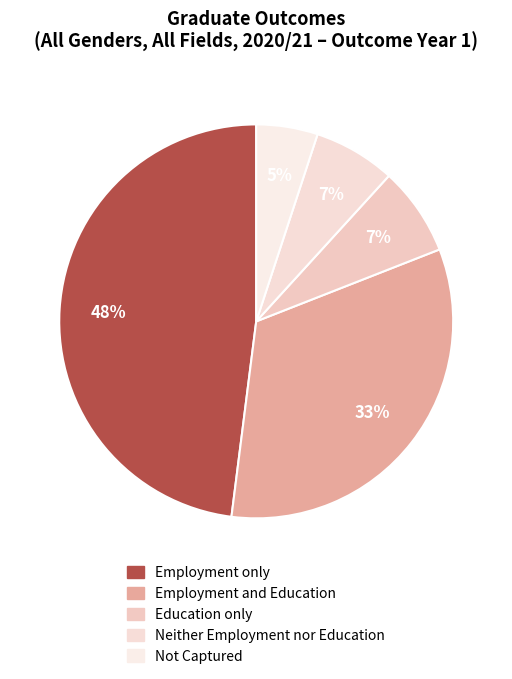

True or false: Employment only accounts for 48% of the total.

True